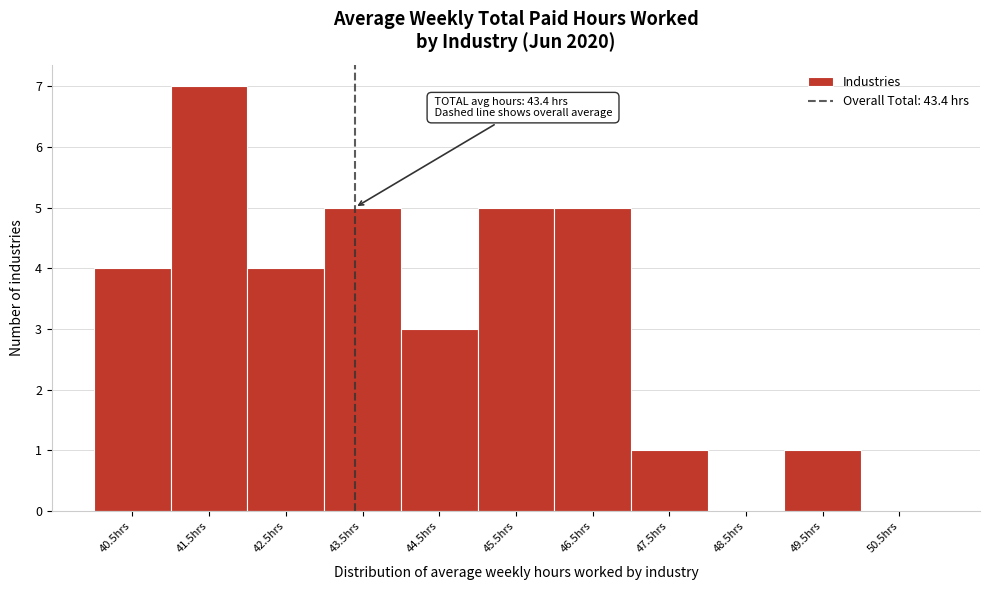

Over which range of the x-axis is the bar tallest?

41 to 42